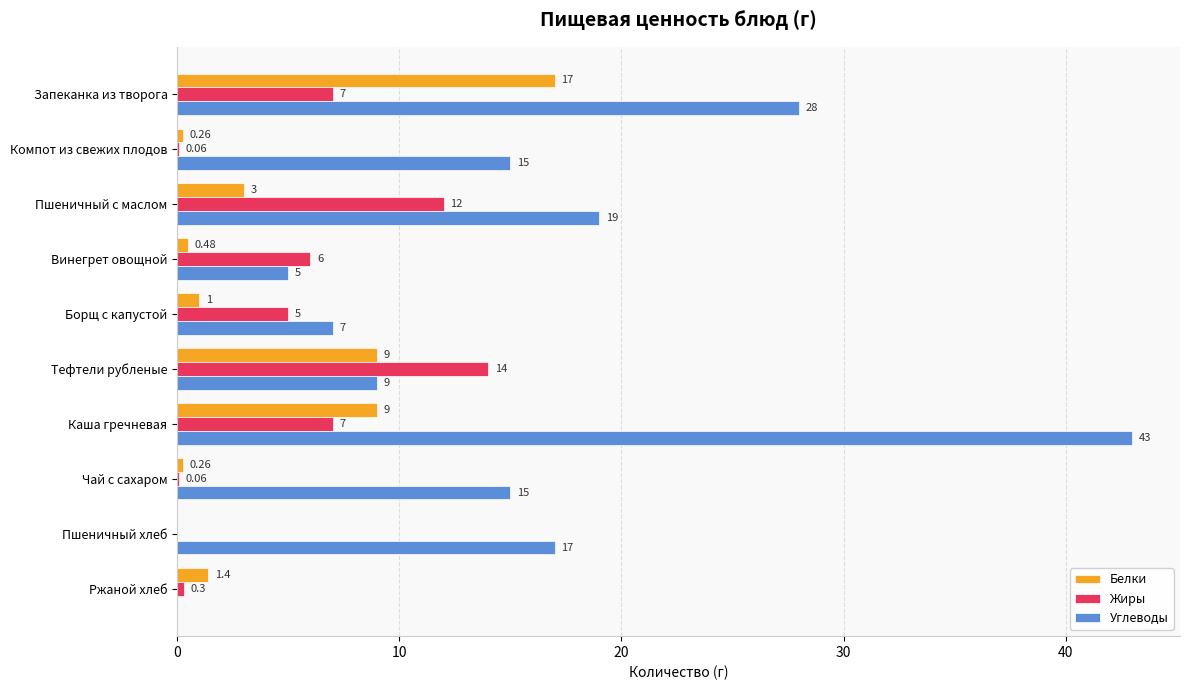

What is the sum of the Углеводы values at Борщ с капустой and Винегрет овощной?

12.0